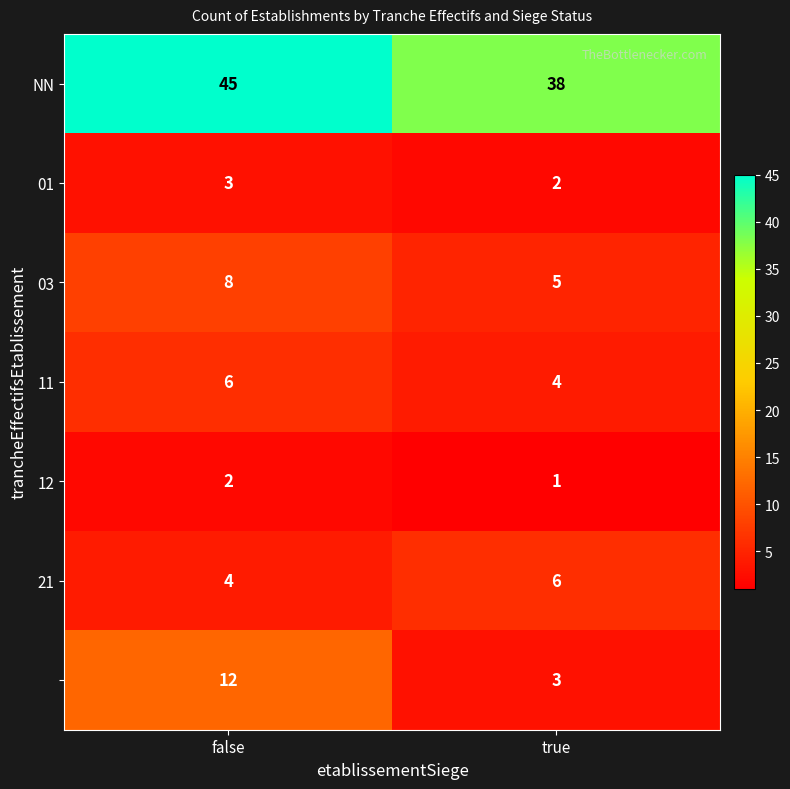

At which category is the sum across all series the highest?

false